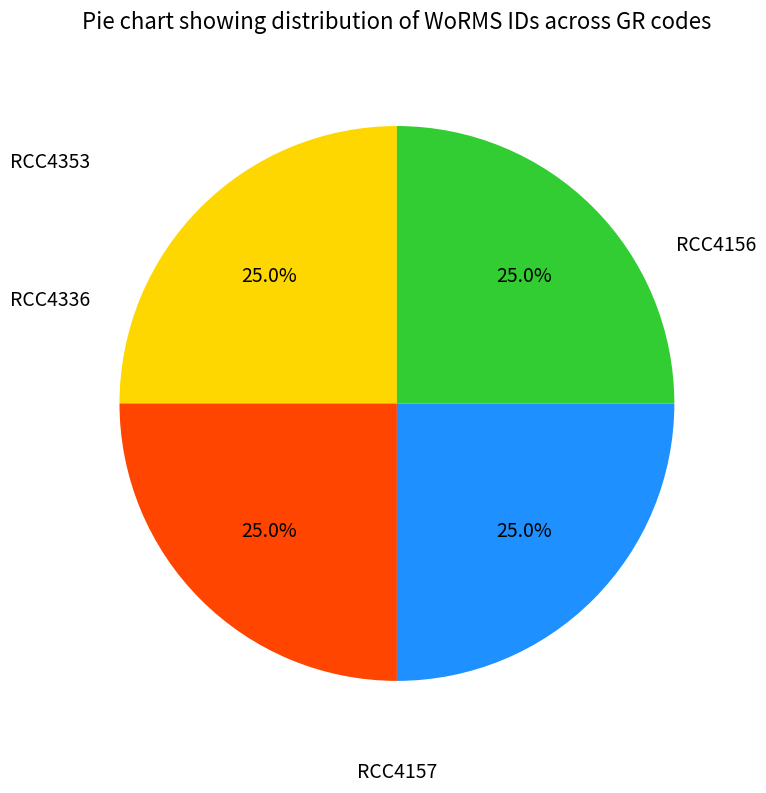

Count the number of slices in the pie.

4